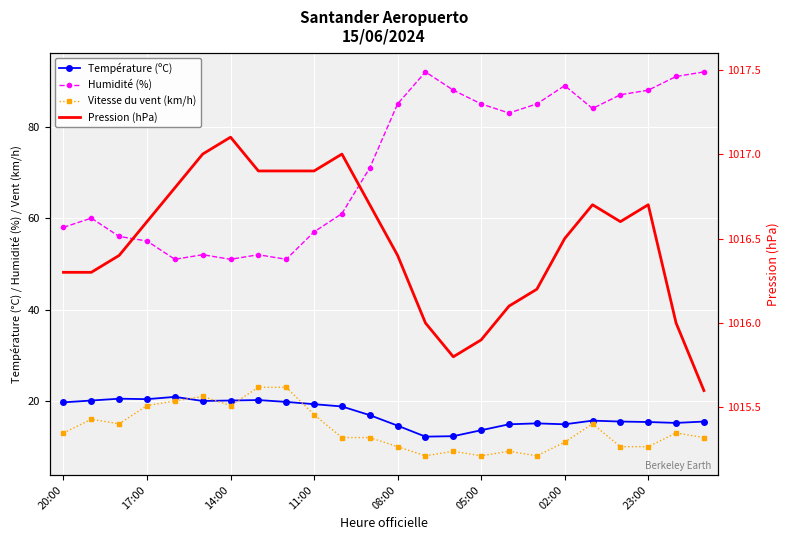

True or false: Vitesse du vent (km/h) and Humidité (%) cross at least once.

False